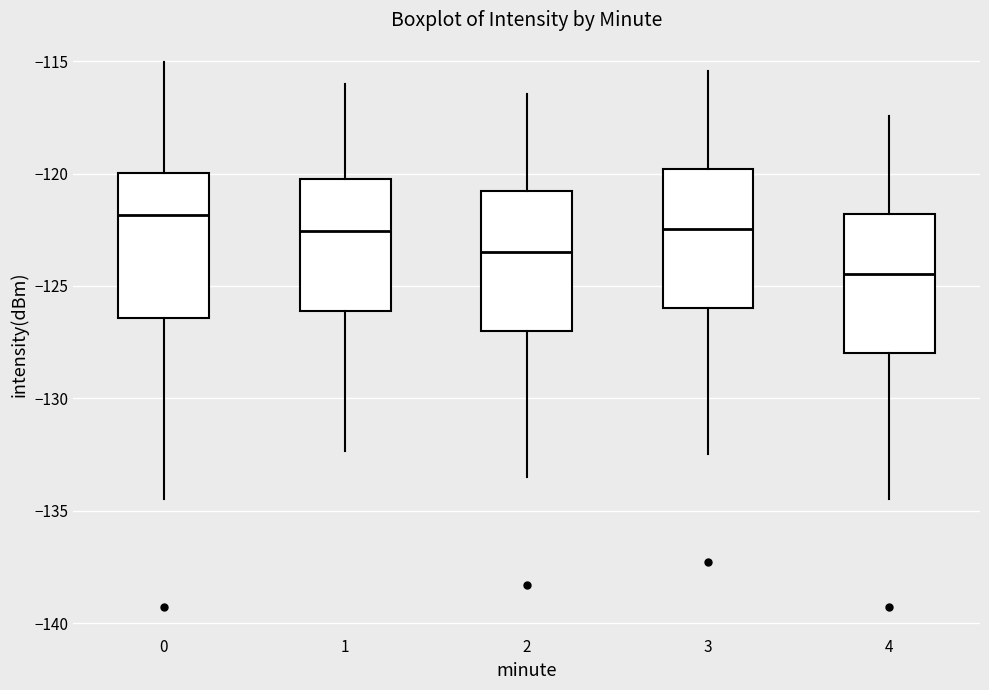

Reading left to right, transcribe this box plot: for each box, give where its median line is, the range the box spans, and where its two whiskers end, as read against the y-axis. The values are not printed on the chart, so give them approximately, as read against the axis.

0: median -122.0, box -126.5 to -120.0, whiskers -134.5 to -115.0
1: median -122.5, box -126.0 to -120.0, whiskers -132.5 to -116.0
2: median -123.5, box -127.0 to -121.0, whiskers -133.5 to -116.5
3: median -122.5, box -126.0 to -120.0, whiskers -132.5 to -115.5
4: median -124.5, box -128.0 to -122.0, whiskers -134.5 to -117.5